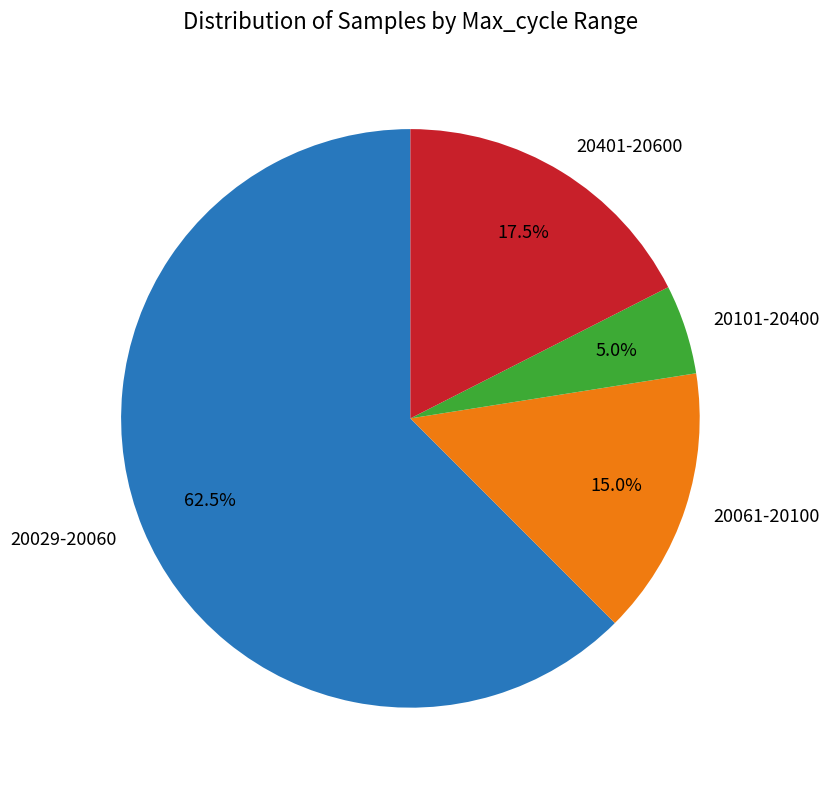

Which has a higher value, 20401-20600 or 20029-20060?

20029-20060